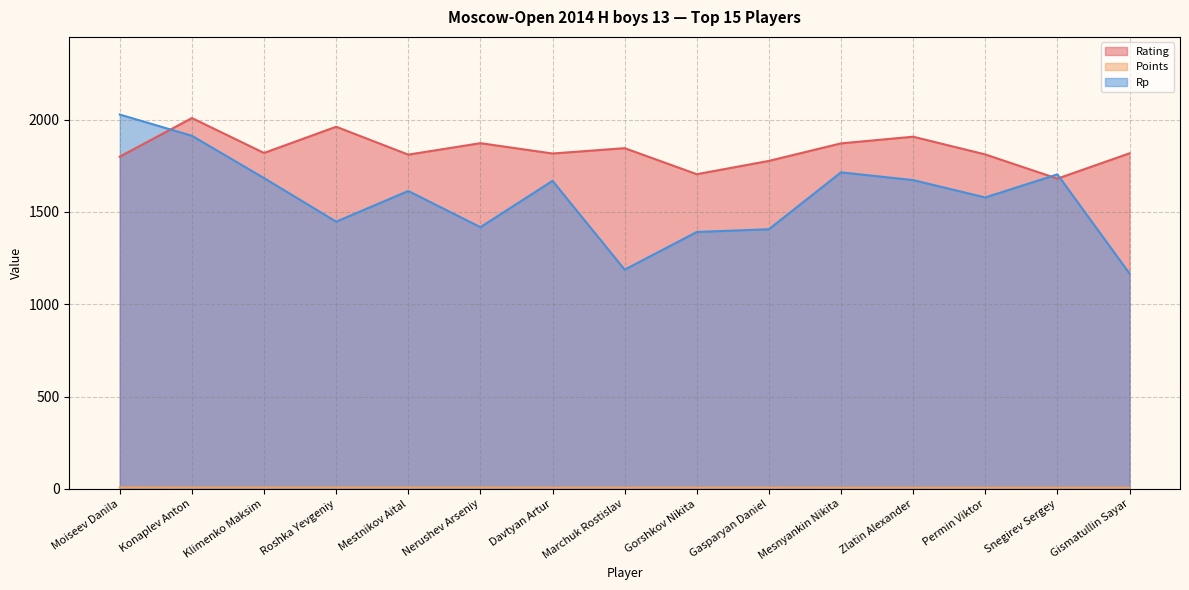

List the labels in order of Points value, largest first.

Moiseev Danila, Konaplev Anton, Klimenko Maksim, Roshka Yevgeniy, Mestnikov Aital, Nerushev Arseniy, Davtyan Artur, Marchuk Rostislav, Gorshkov Nikita, Gasparyan Daniel, Mesnyankin Nikita, Zlatin Alexander, Permin Viktor, Snegirev Sergey, Gismatullin Sayar